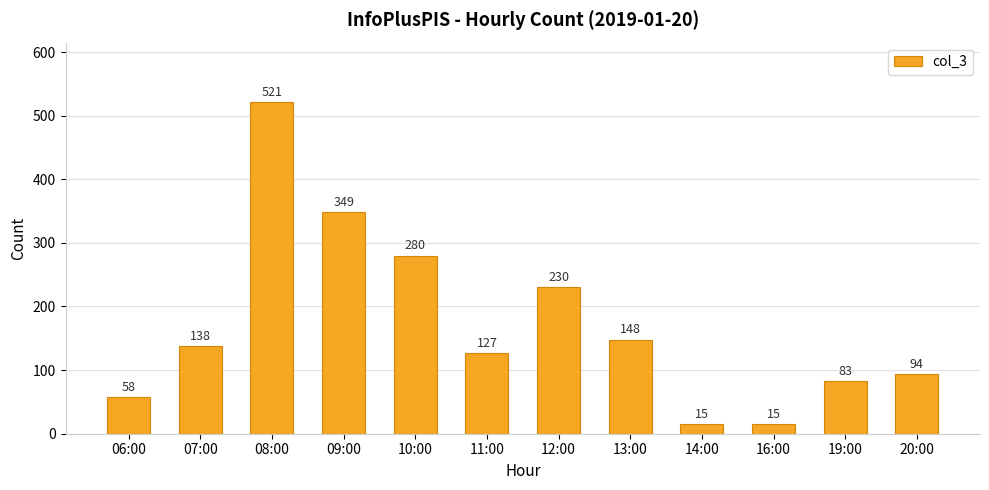

Reading left to right, transcribe all the data shown in this chart.

58	138	521	349	280	127	230	148	15	15	83	94